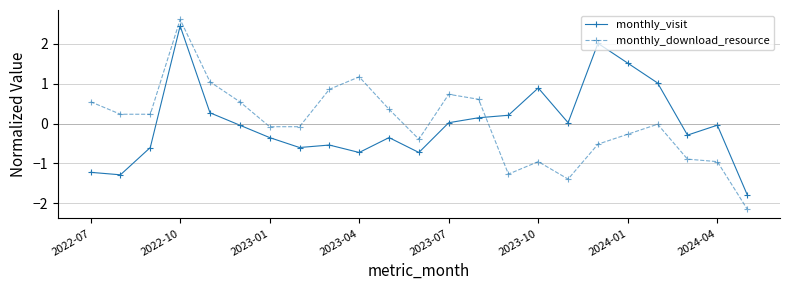

What is the minimum value shown in the chart?

-2.1